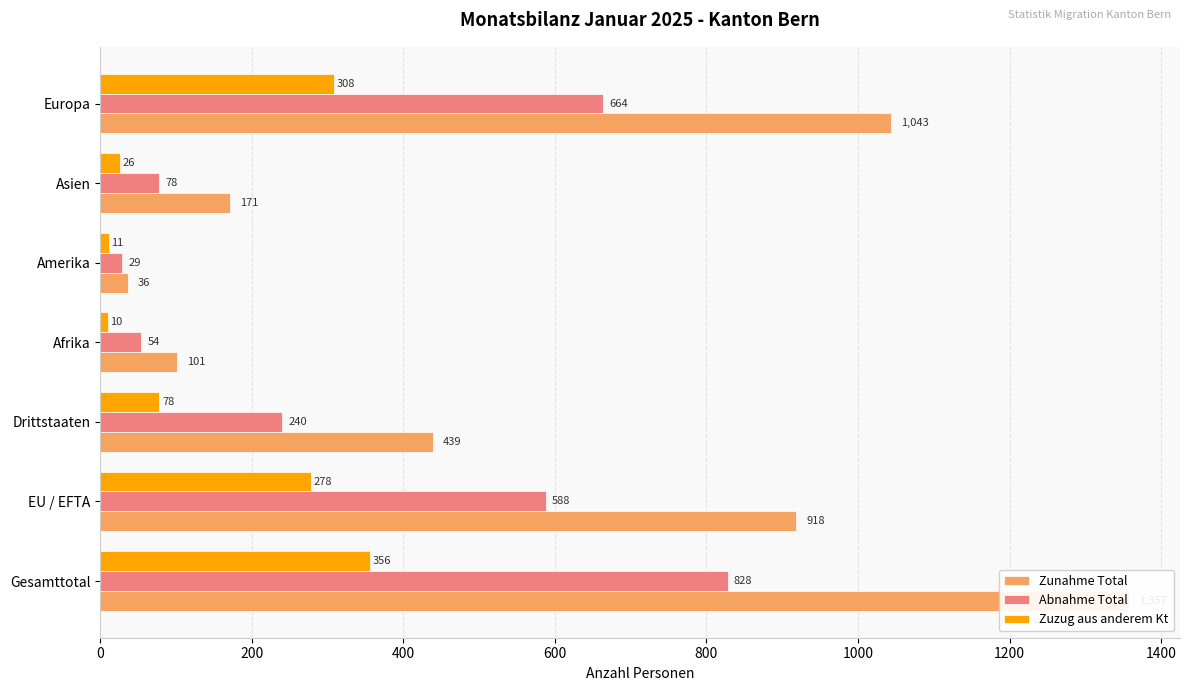

Between Drittstaaten and Europa, which is larger?

Europa